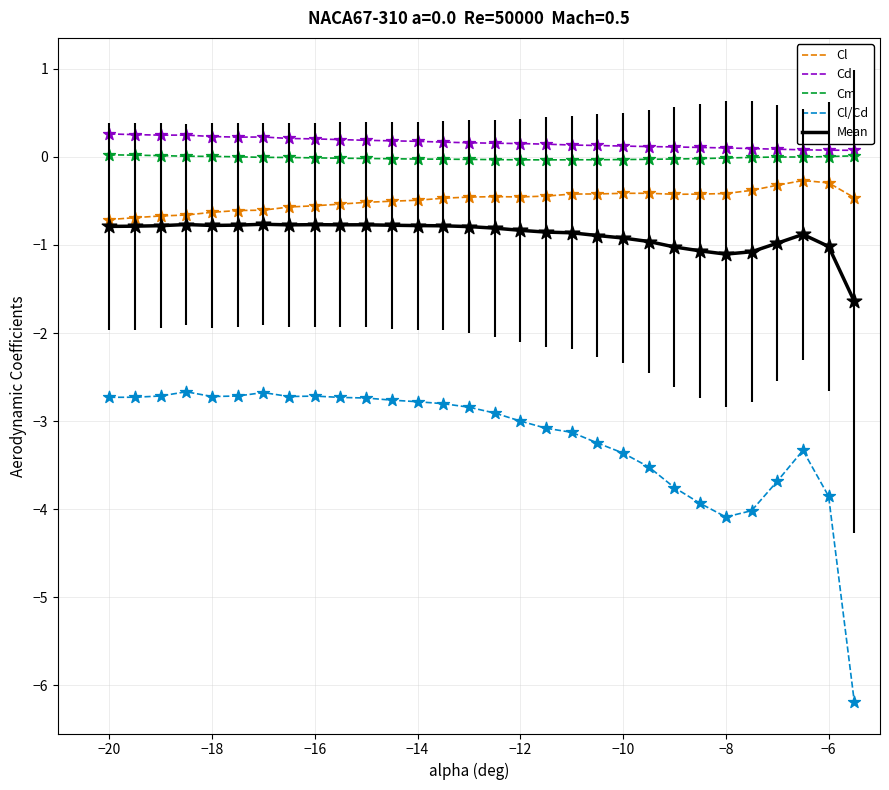

Which series has the widest spread of values?

Cl/Cd